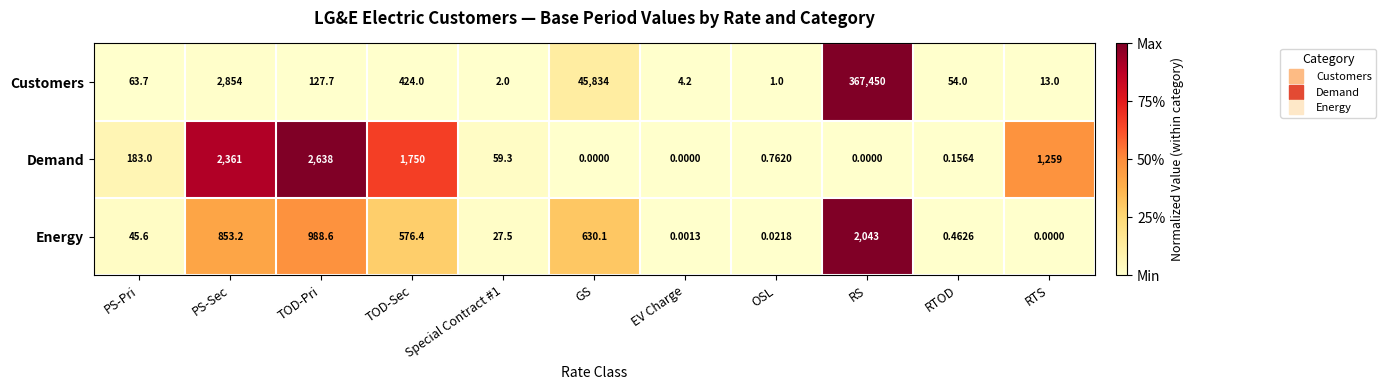

Which series has the widest spread of values?

Customers